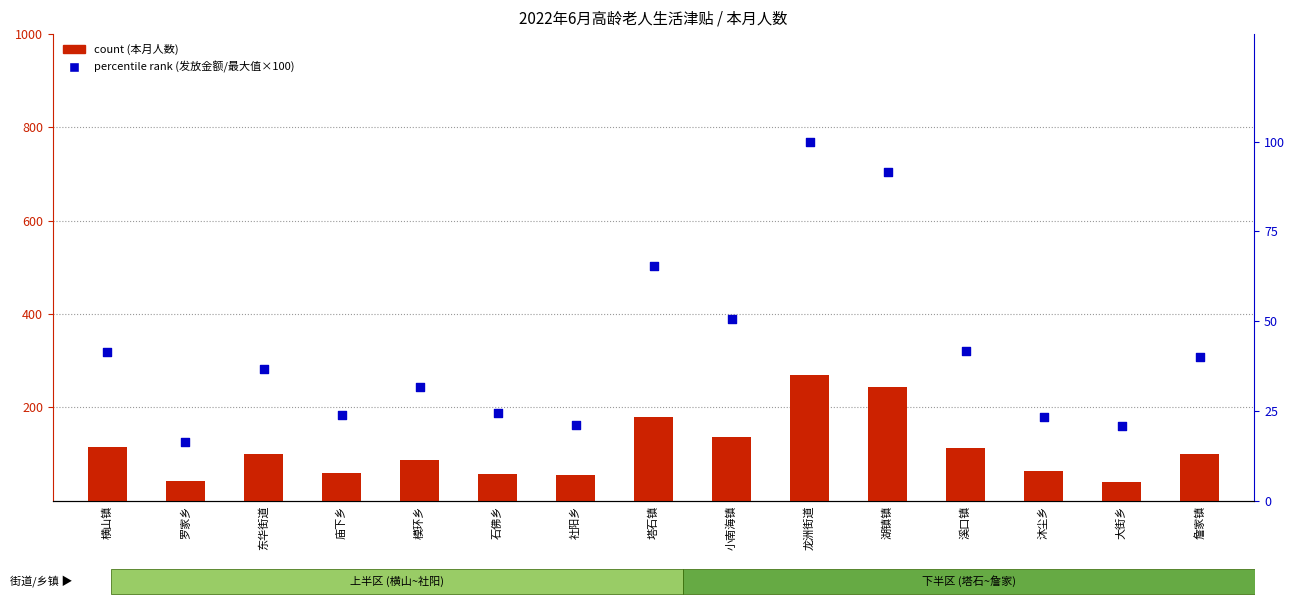

Is the value of count at 沐尘乡 greater than the value of percentile rank within the sample at 横山镇?

Yes